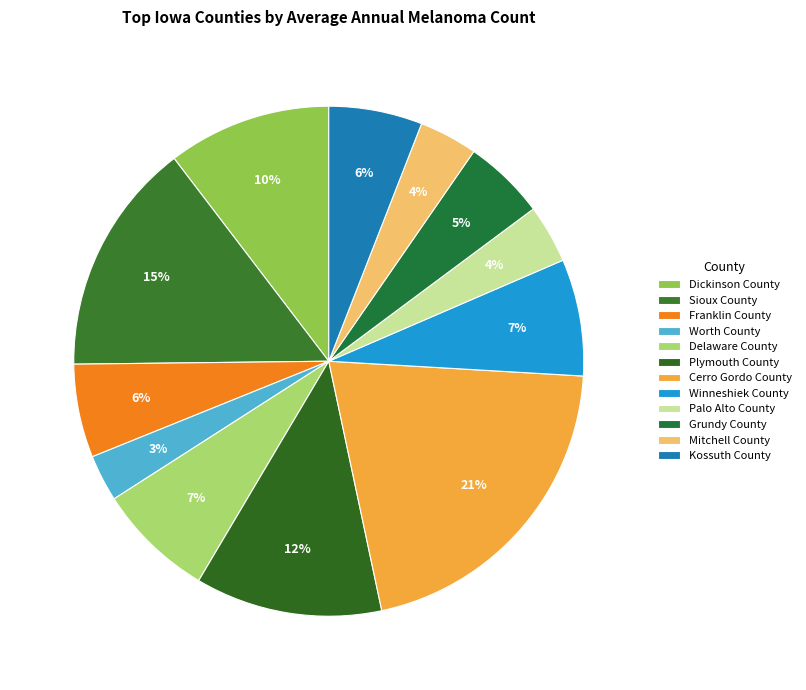

What percentage is the Mitchell County slice, to the nearest percent?

4%